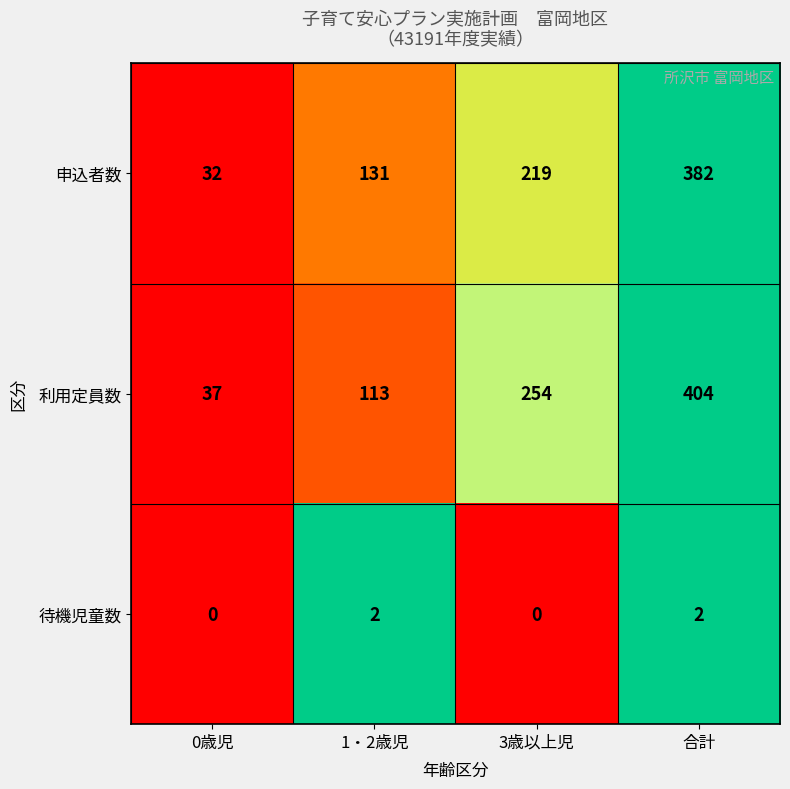

Count the 申込者数 values in the range 131 to 382.

3